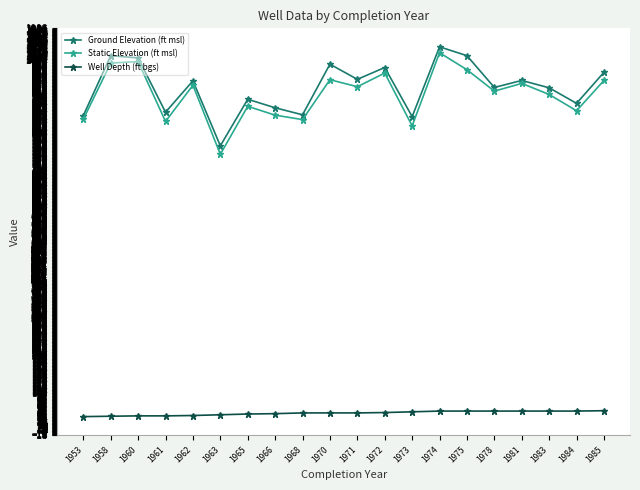

True or false: Well Depth (ft bgs) and Ground Elevation (ft msl) cross at least once.

False